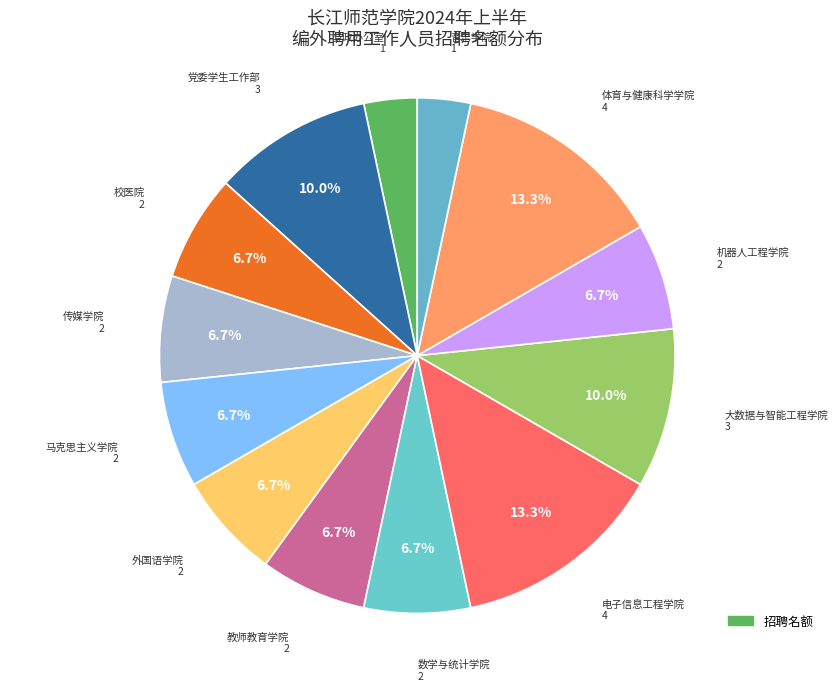

How many segments does this pie chart have?

13